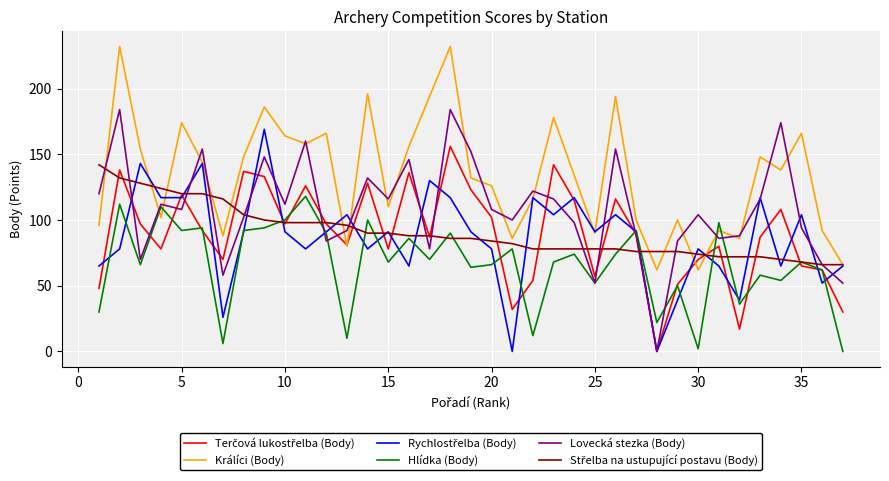

Which series has the largest total across all categories?

Králíci (Body)